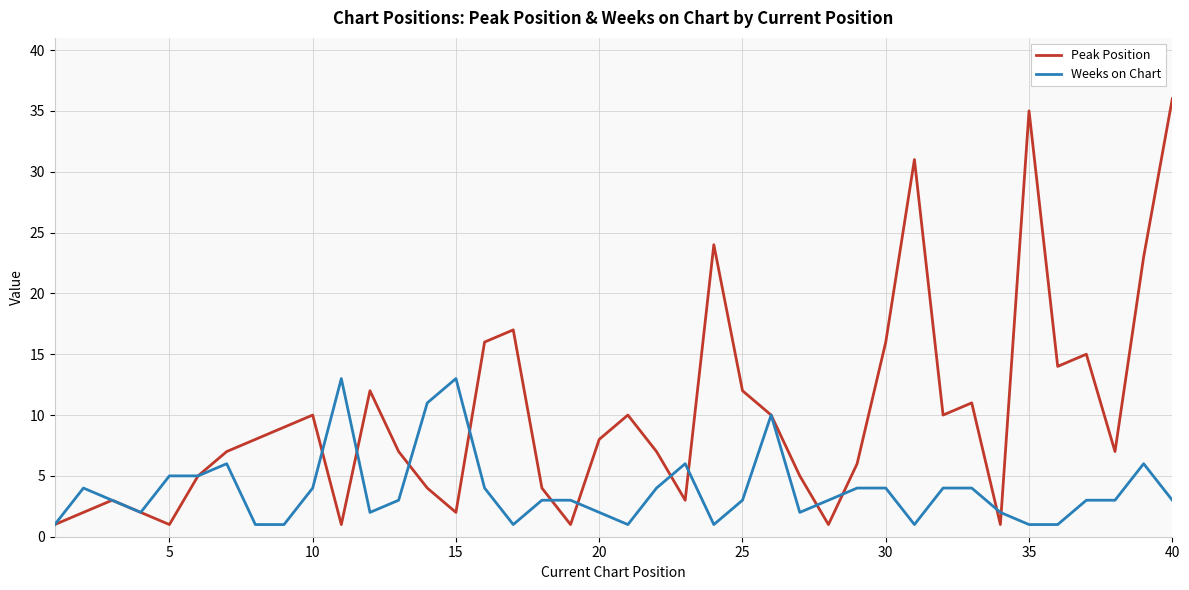

What are all the series names shown in the legend?

Peak Position, Weeks on Chart